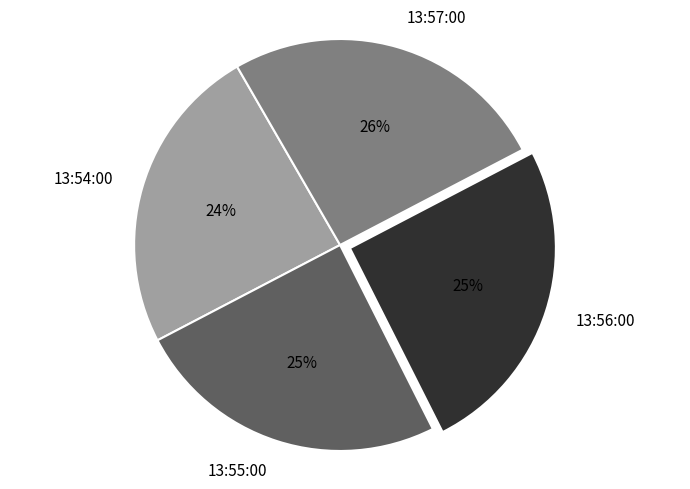

Approximately how many times larger is the value at 13:57:00 compared to 13:56:00?

1.0